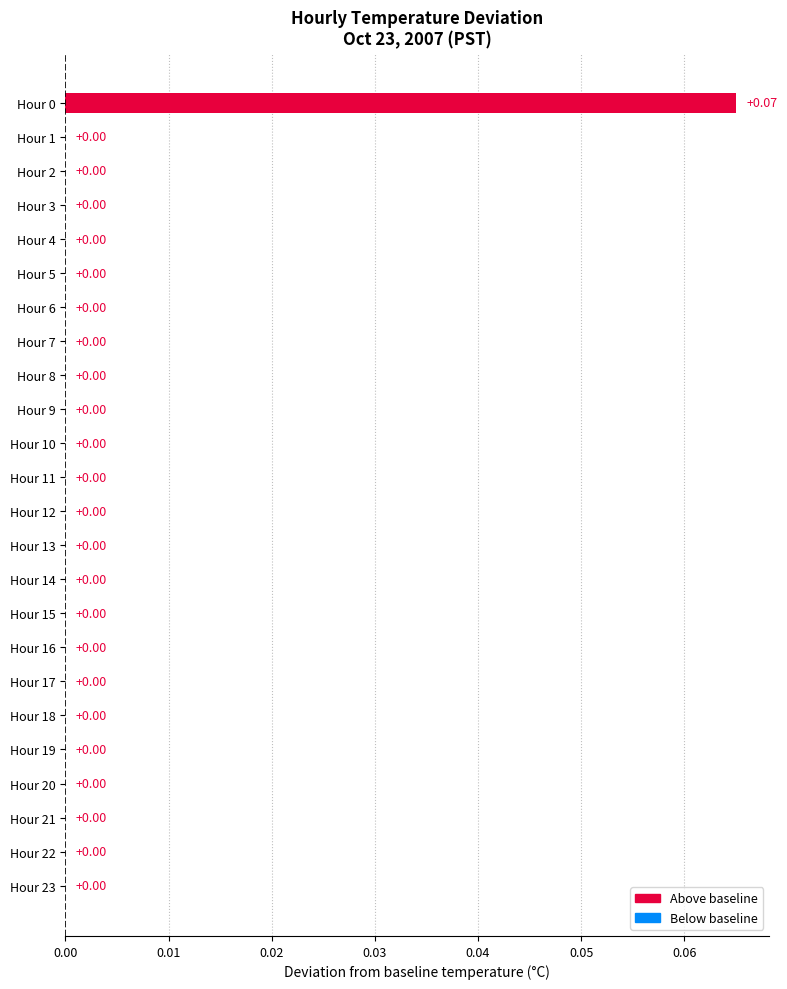

Rank the categories by value from highest to lowest.

Hour 0, Hour 1, Hour 2, Hour 3, Hour 4, Hour 5, Hour 6, Hour 7, Hour 8, Hour 9, Hour 10, Hour 11, Hour 12, Hour 13, Hour 14, Hour 15, Hour 16, Hour 17, Hour 18, Hour 19, Hour 20, Hour 21, Hour 22, Hour 23